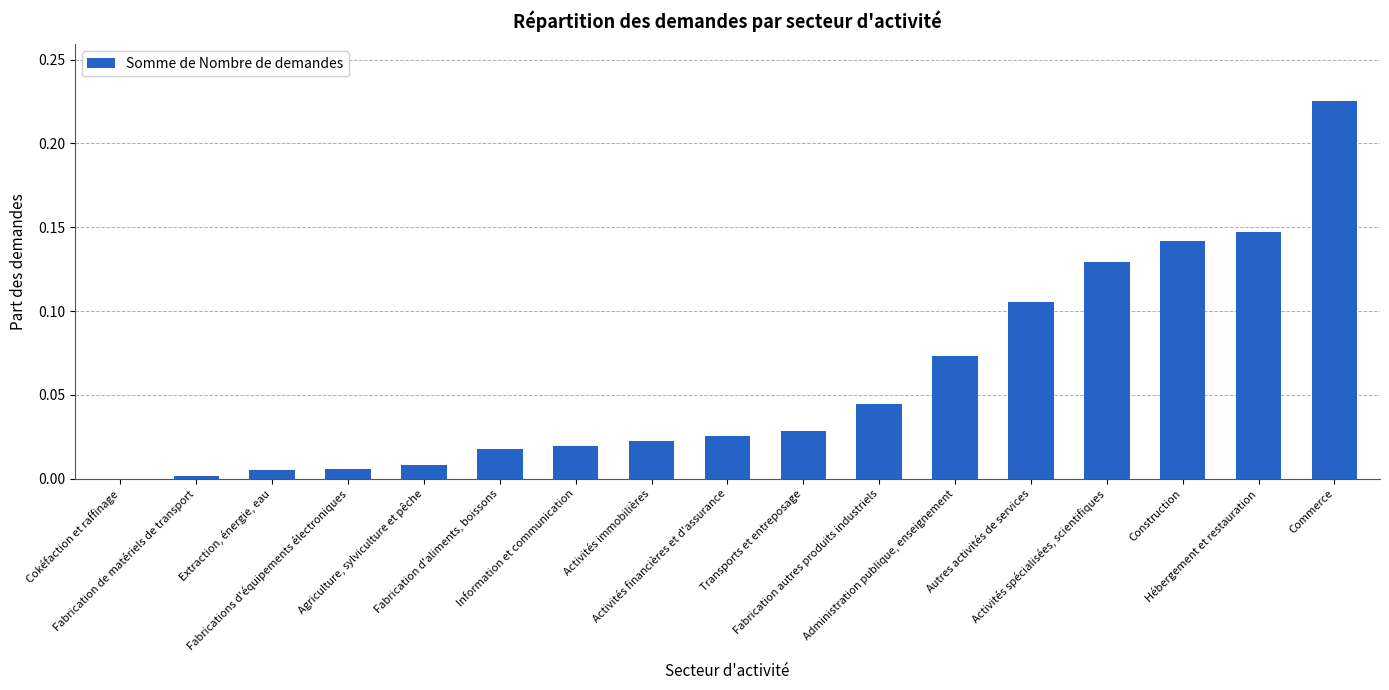

What is the difference between the second highest and second lowest values?

0.1